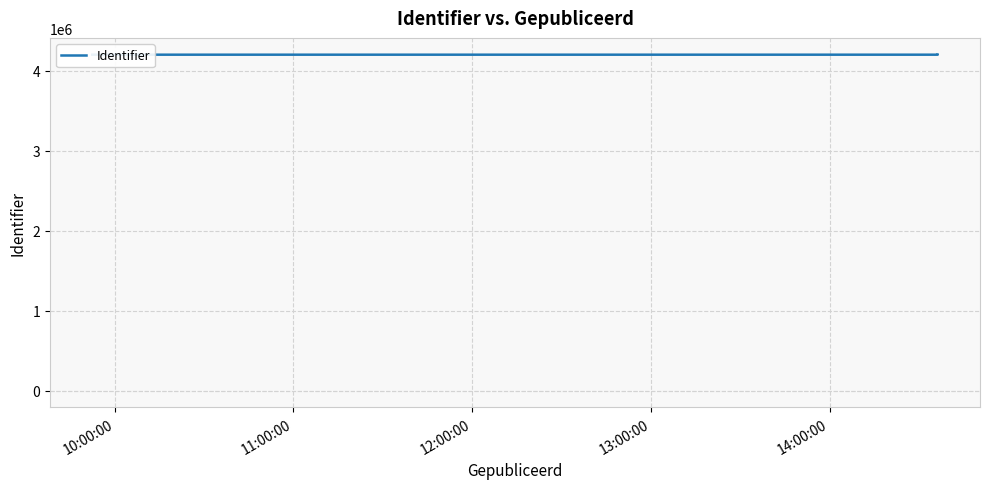

Is it true that the value at 5 is 2822970?

False